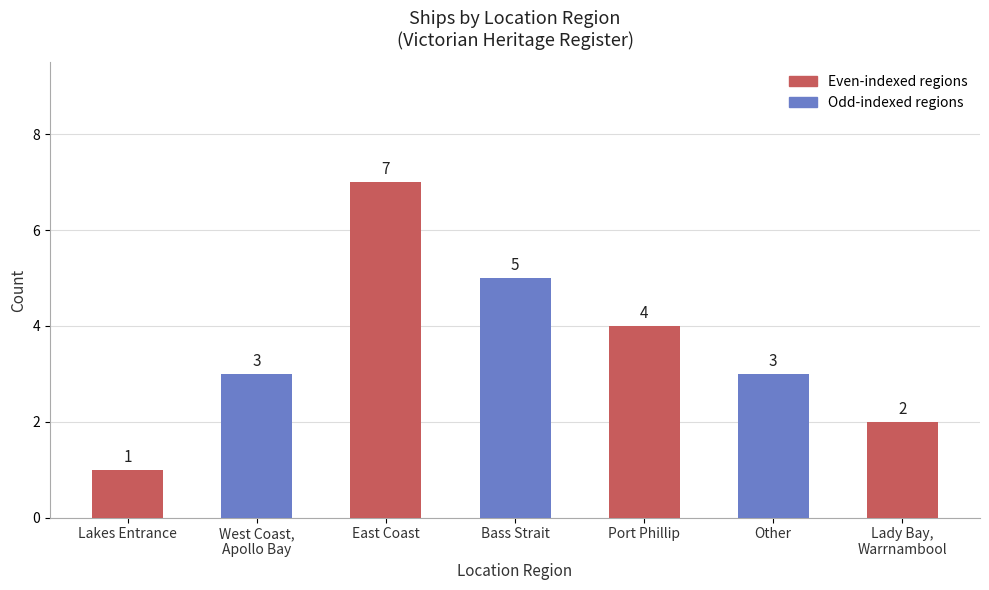

Is it true that the value at East Coast is 7?

True